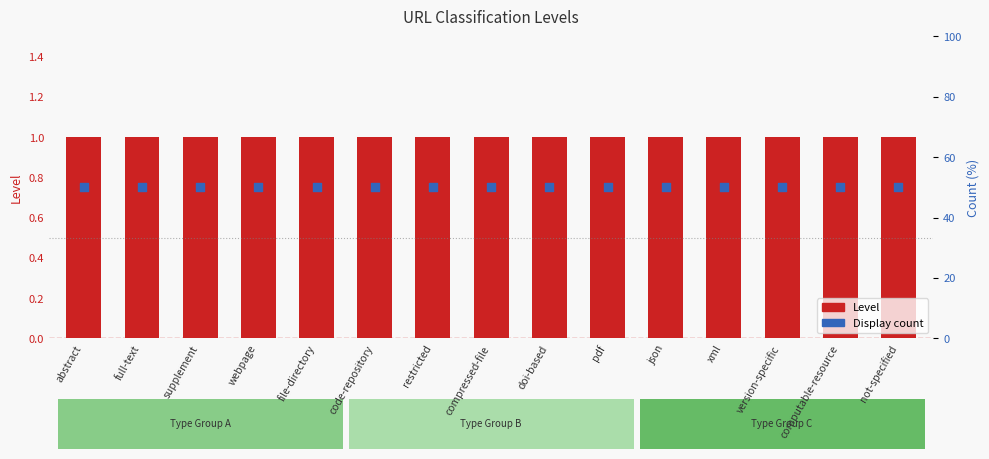

What are all the series names shown in the legend?

Level, Display count